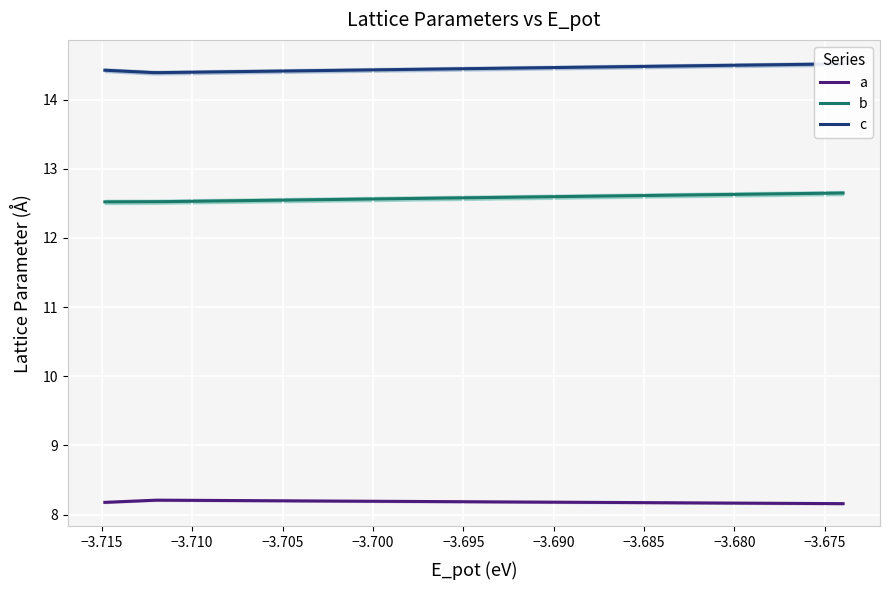

What is the sum of all a values?

1636.8